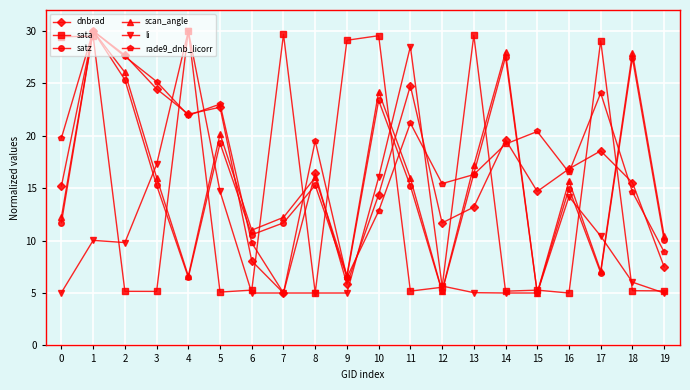

What is the difference between the maximum and minimum values in the sata series?

25.0